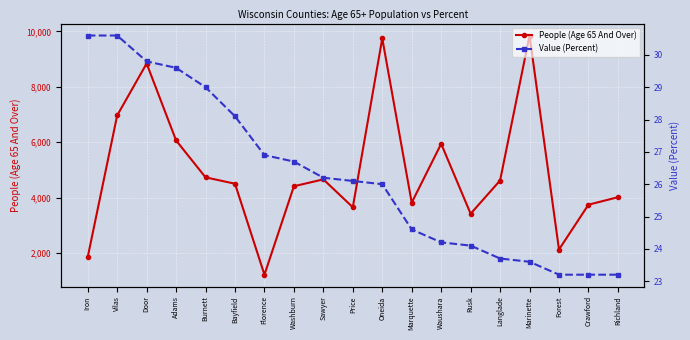

Read the People (Age 65 And Over) value at Bayfield.

4506